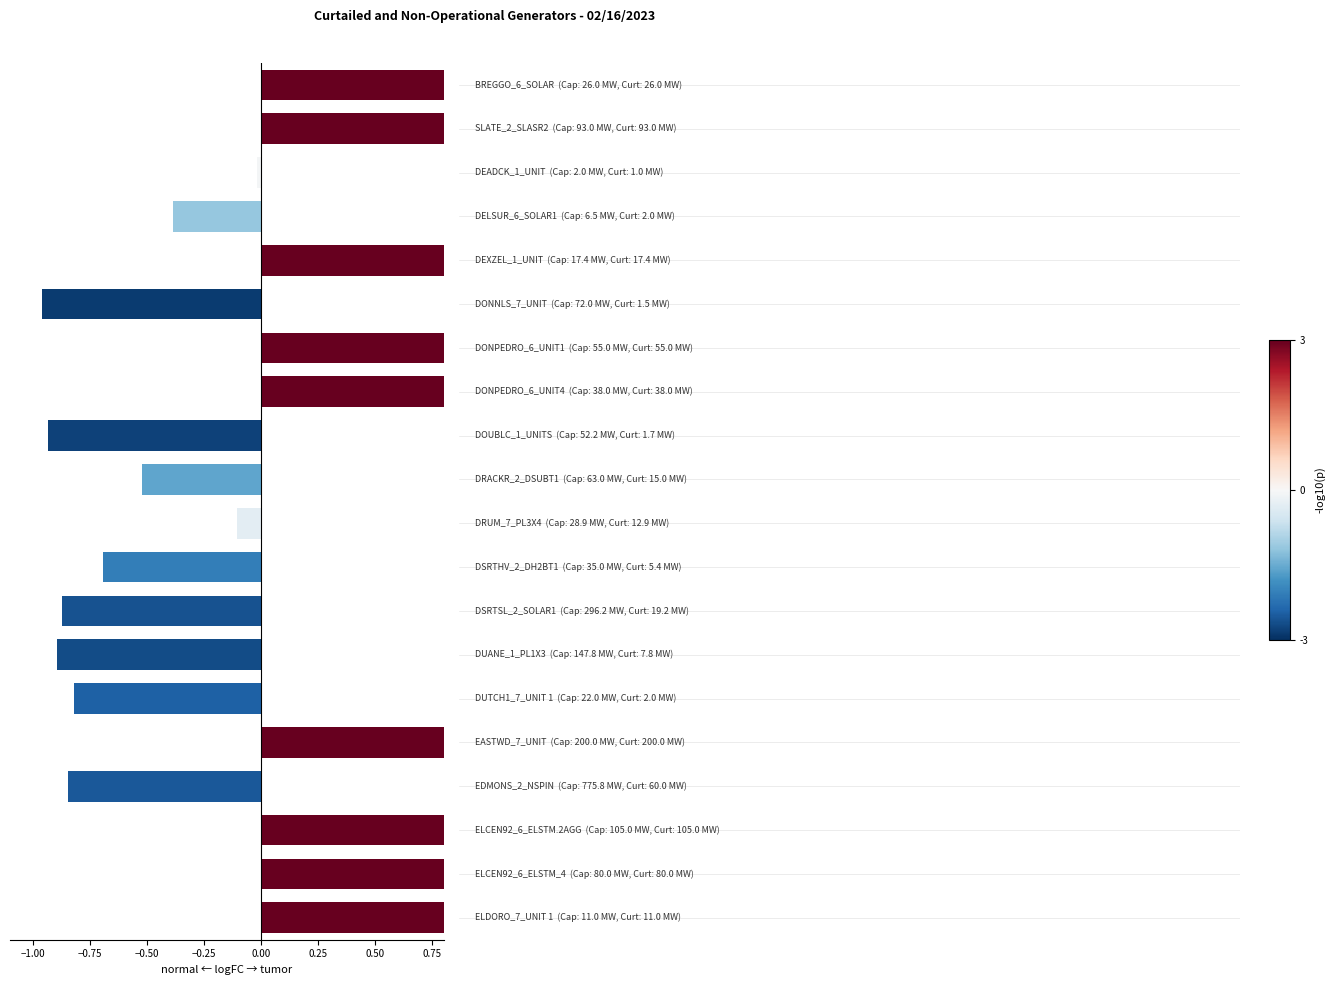

The chart shows a value of -0.5 at 16. True or false?

False